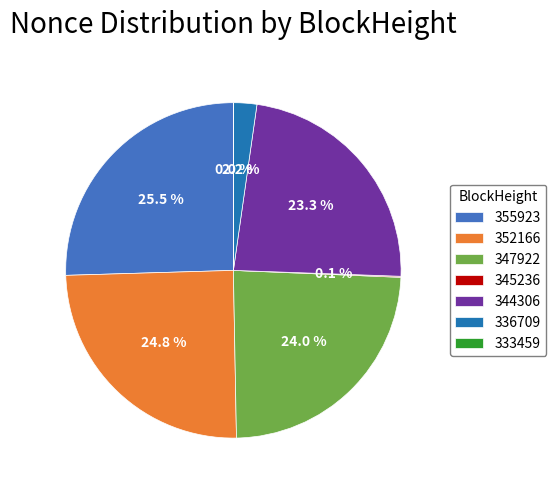

Which category has the biggest portion of the pie?

355923